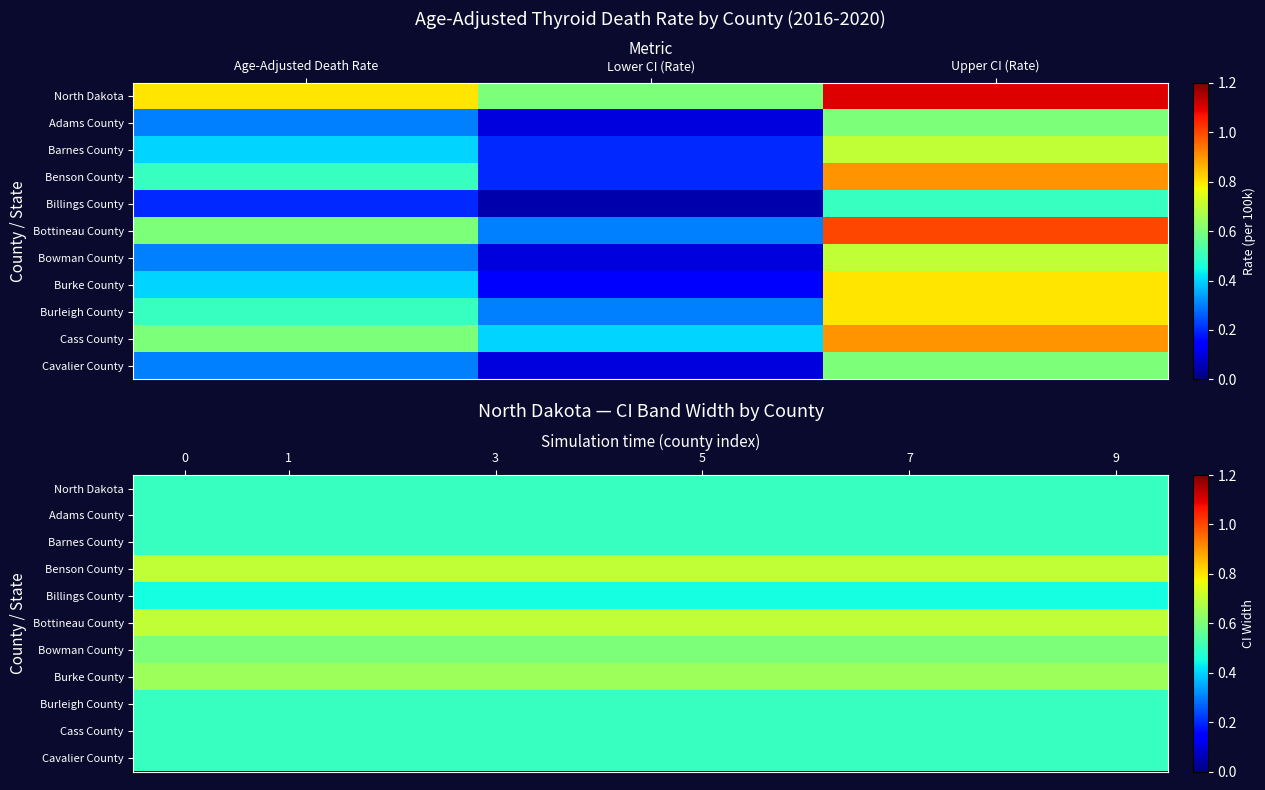

What is the total value across all series at 7?

6.1